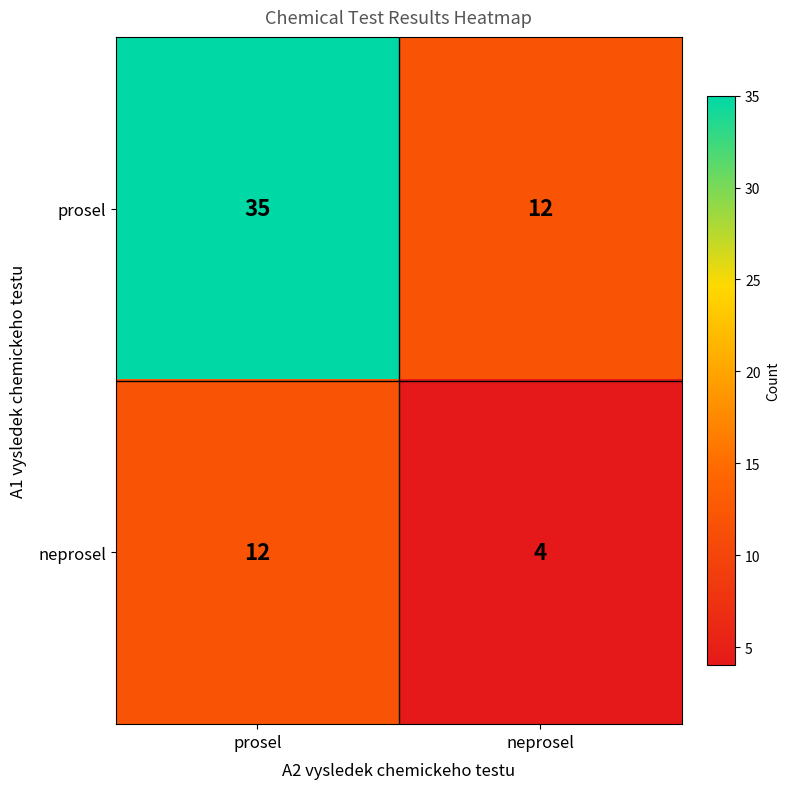

What is the maximum value shown in the chart?

35